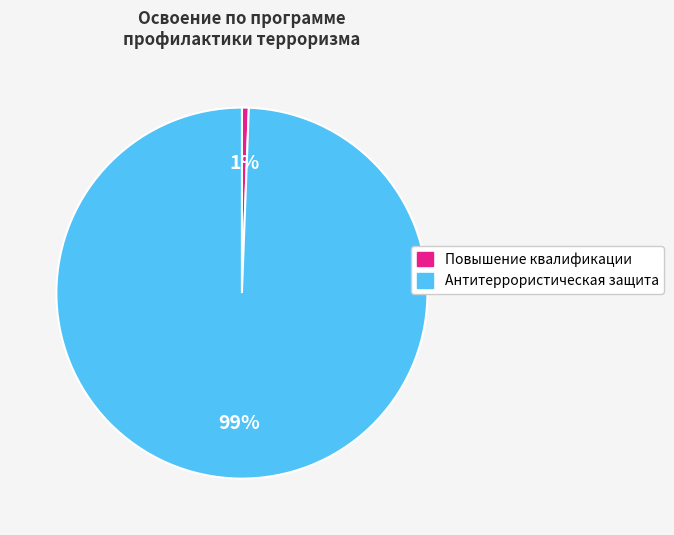

Is there any slice that represents more than half of the pie?

Yes